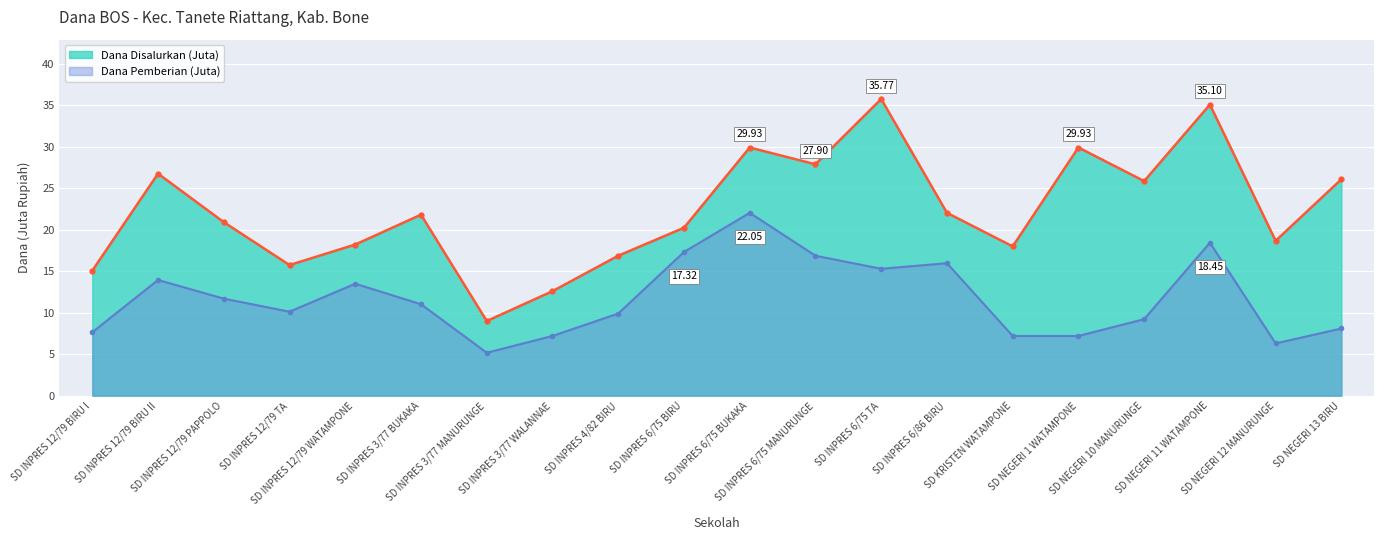

At how many categories does at least one series exceed 22?

9